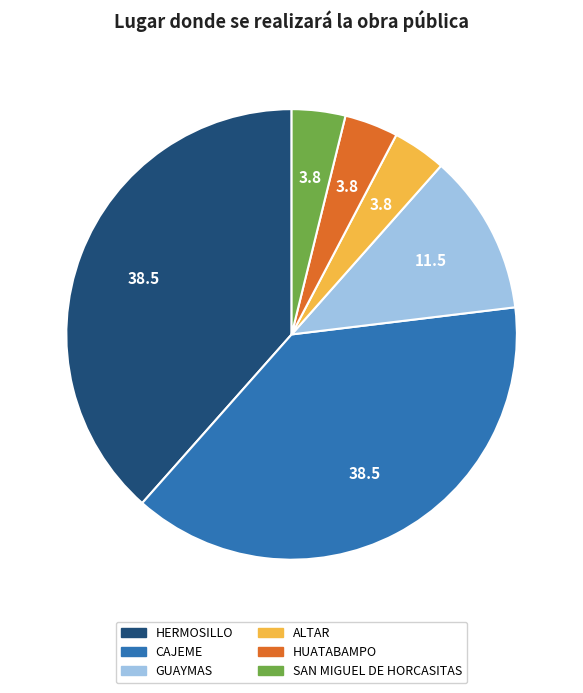

What is the ratio of the value at SAN MIGUEL DE HORCASITAS to the value at HUATABAMPO?

1.0